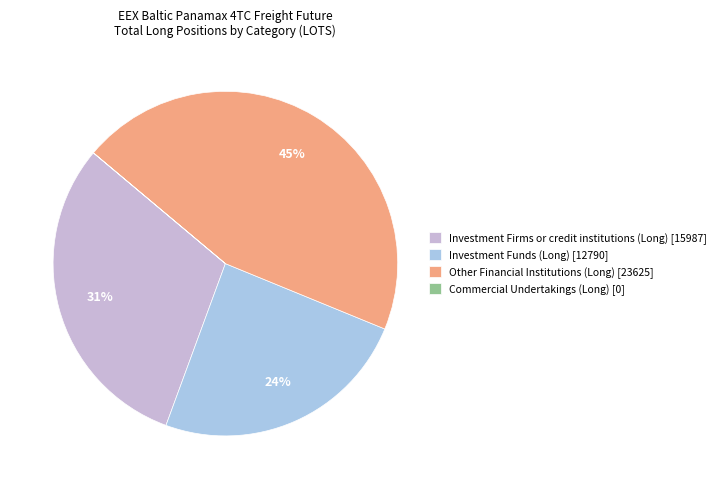

What percentage is the Other Financial Institutions (Long) [23625] slice, to the nearest percent?

45%